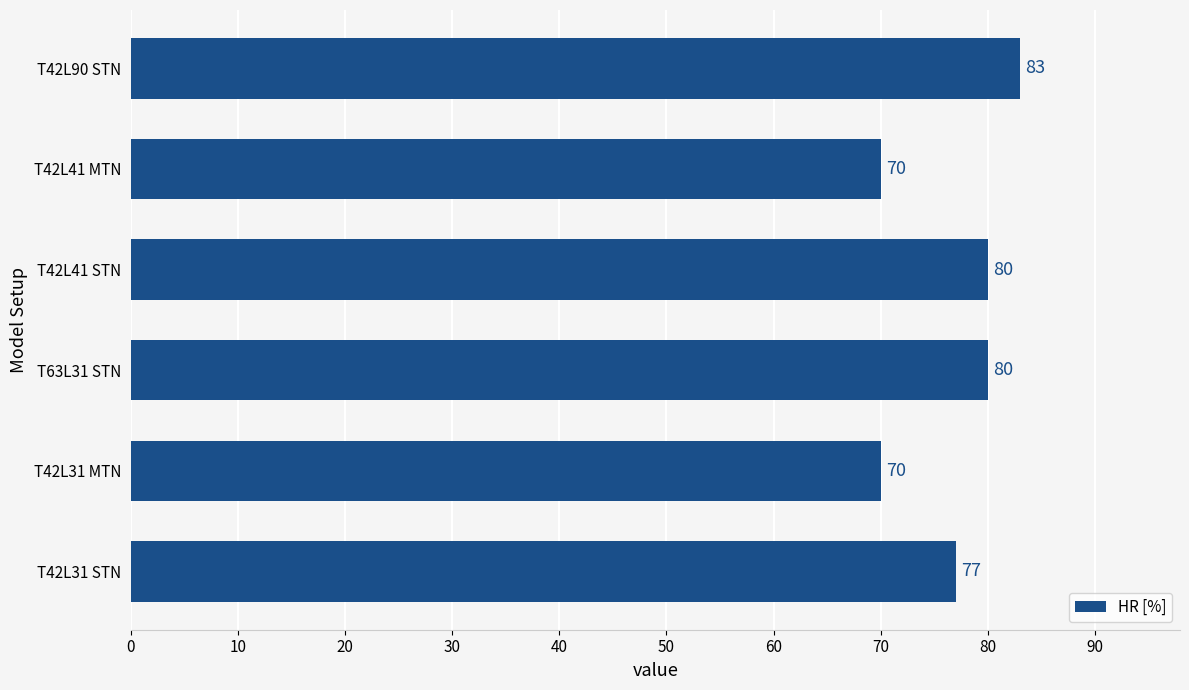

Approximately how many times larger is the value at T42L90 STN compared to T42L31 MTN?

1.2